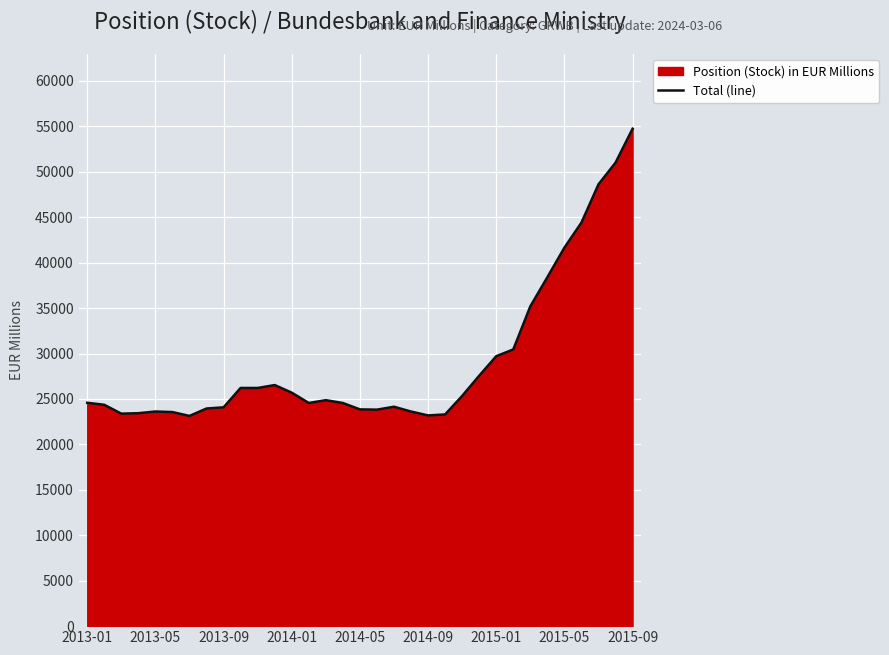

Count the number of categories in the chart.

33